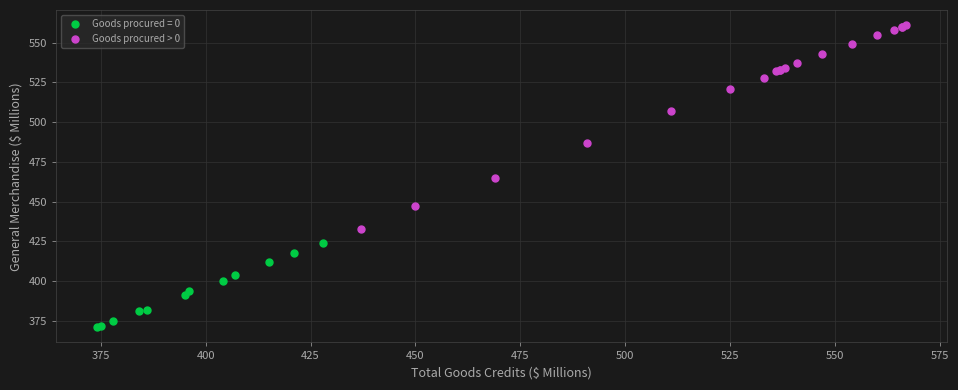

Which series contains the lowest Y value?

Goods procured = 0